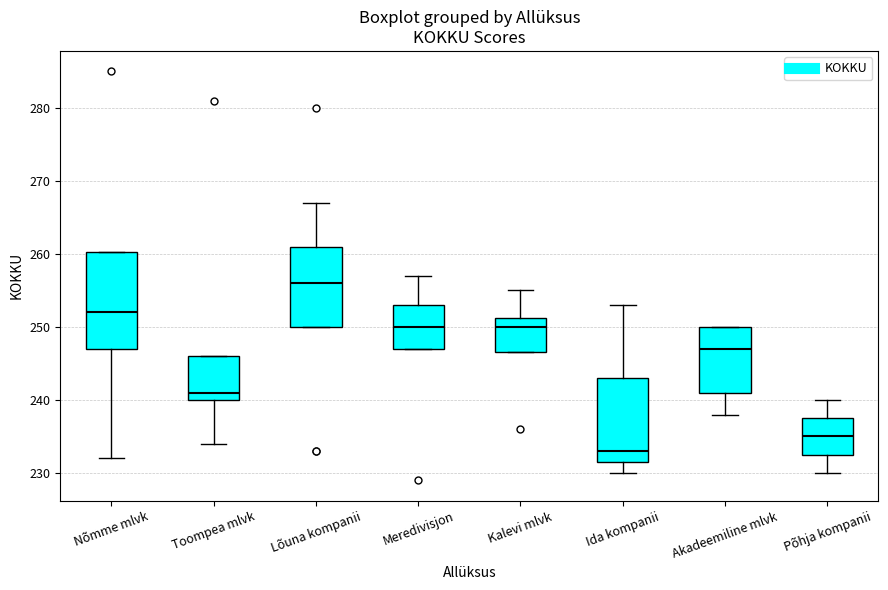

Where is the upper edge of the box for Lõuna kompanii on the y-axis? The values are not printed on the chart, so give them approximately, as read against the axis.

261